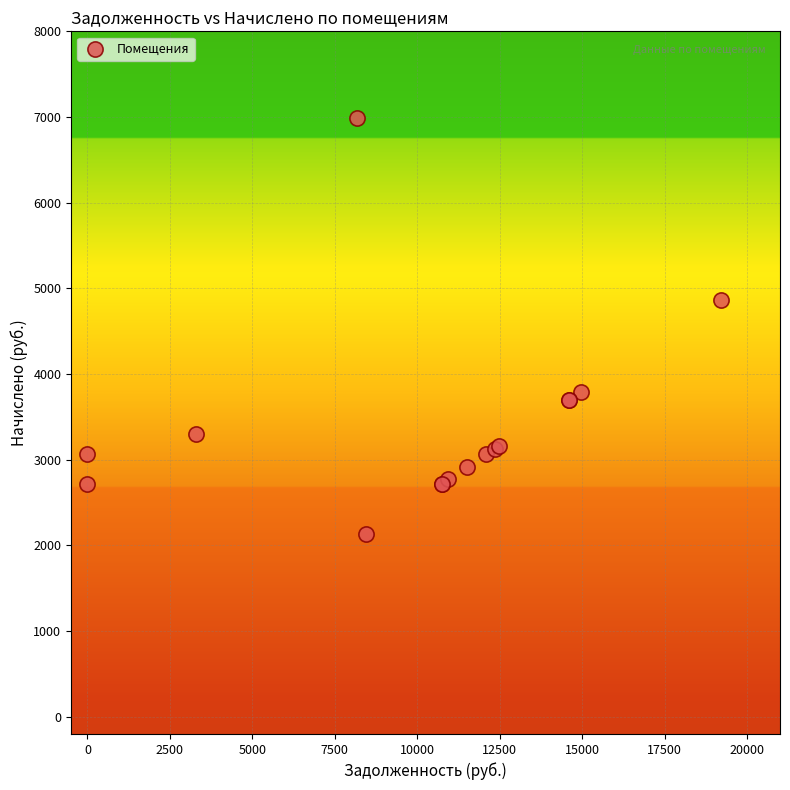

What Y value in the scatter plot is closest to 4564?

4860.0